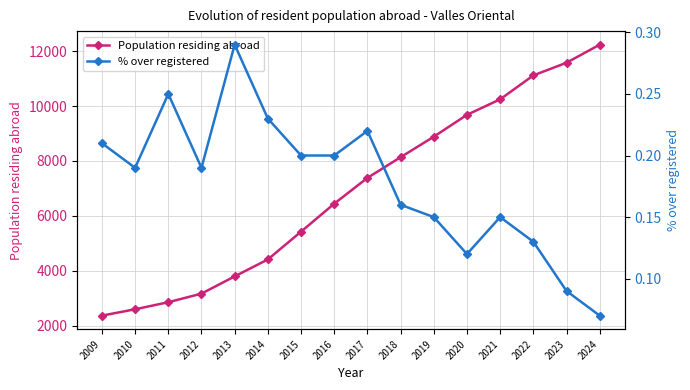

Where is the first local maximum for % over registered?

2011